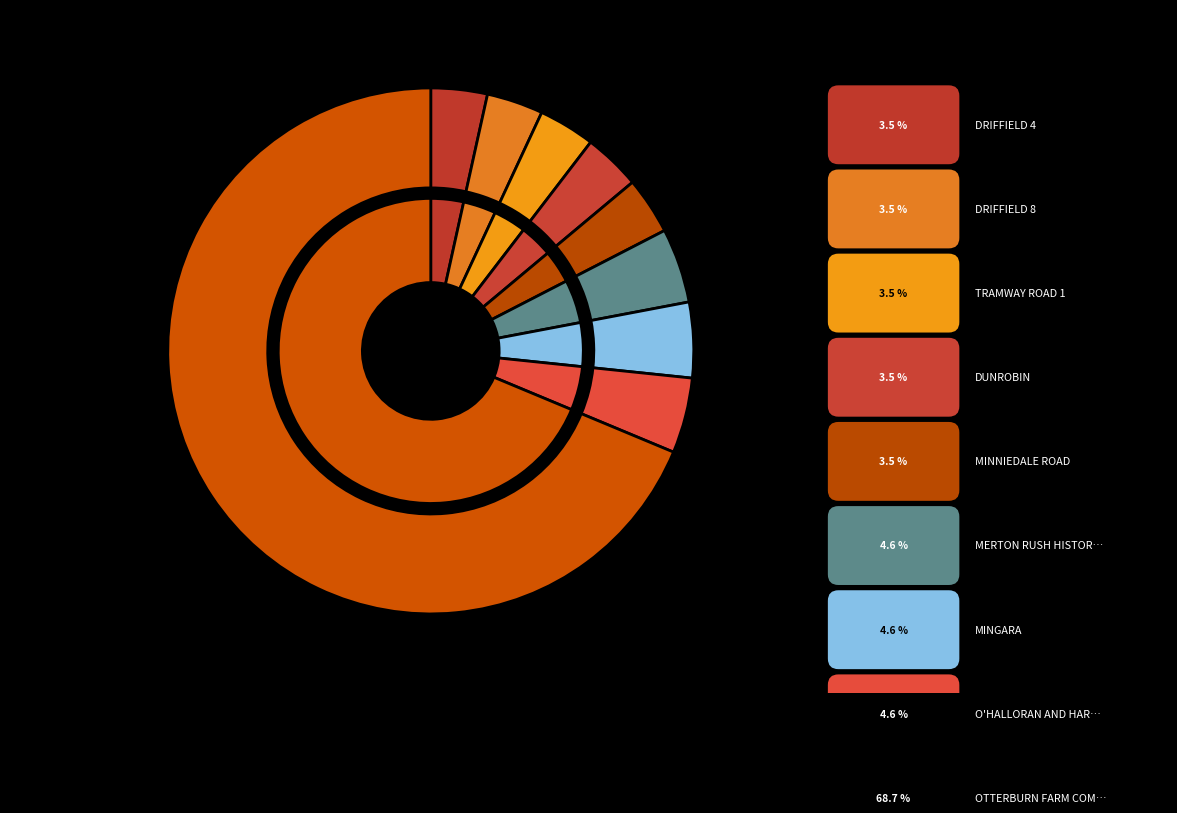

To the nearest percent, what is the difference between the largest and smallest slice percentages?

65%